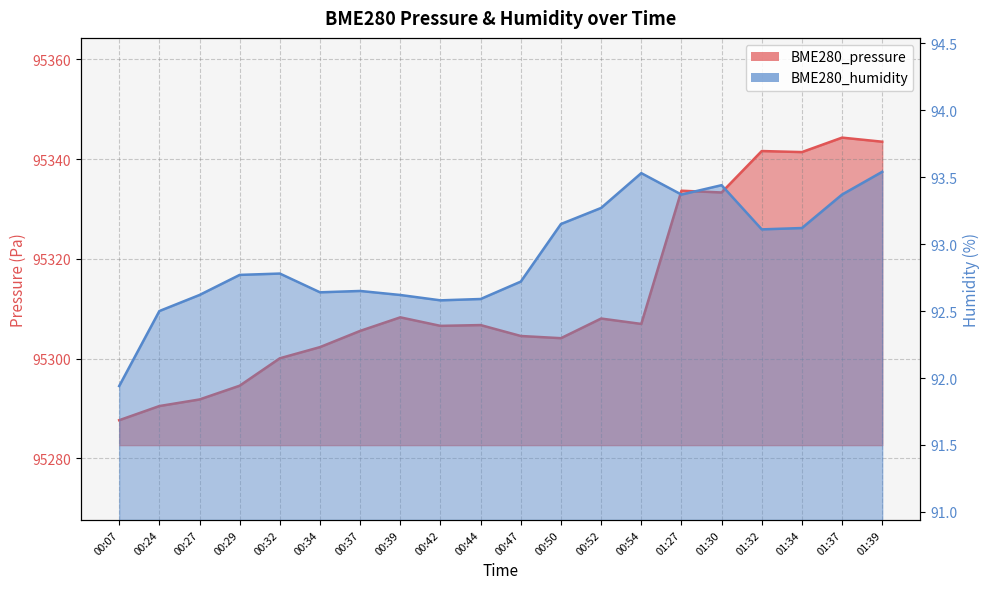

Count the number of categories in the chart.

20